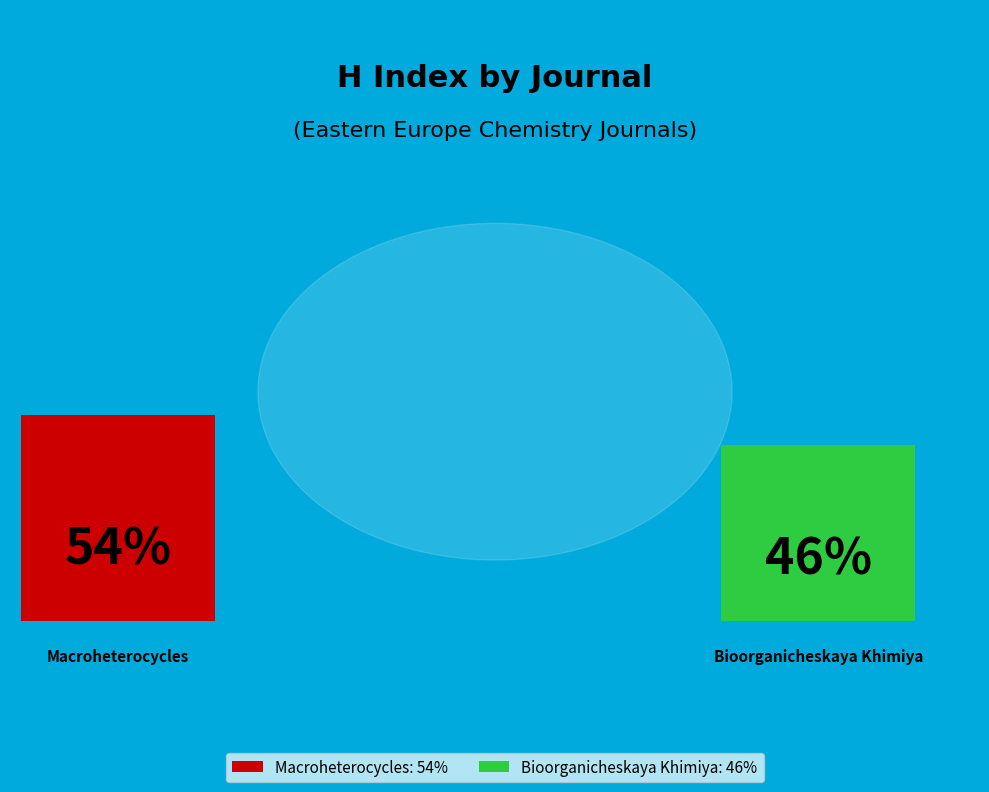

Which has a higher value, Bioorganicheskaya Khimiya or Macroheterocycles?

Macroheterocycles